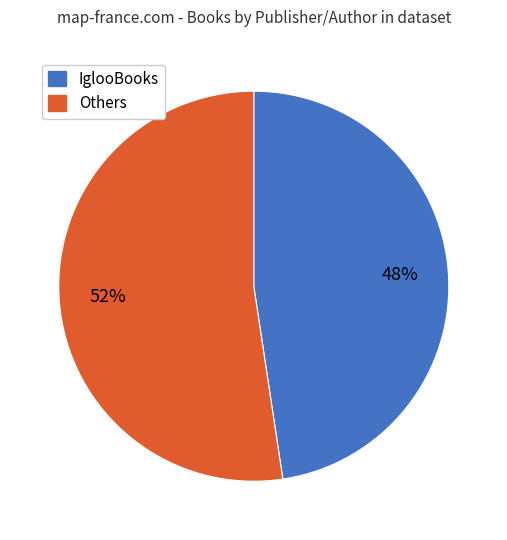

Does any single category account for the majority?

Yes